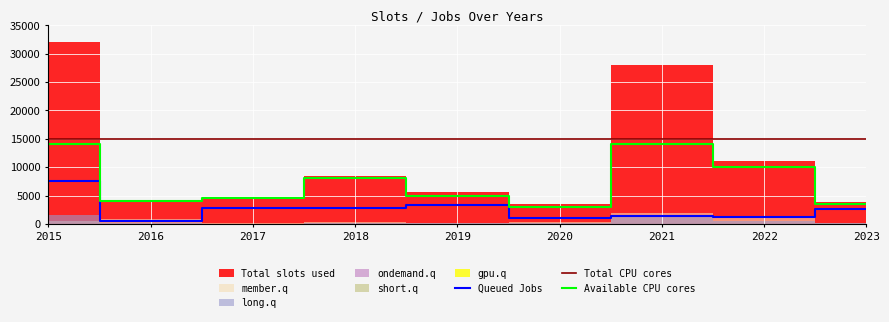

Is it true that Total CPU cores equals 26294.7 at 2021?

False